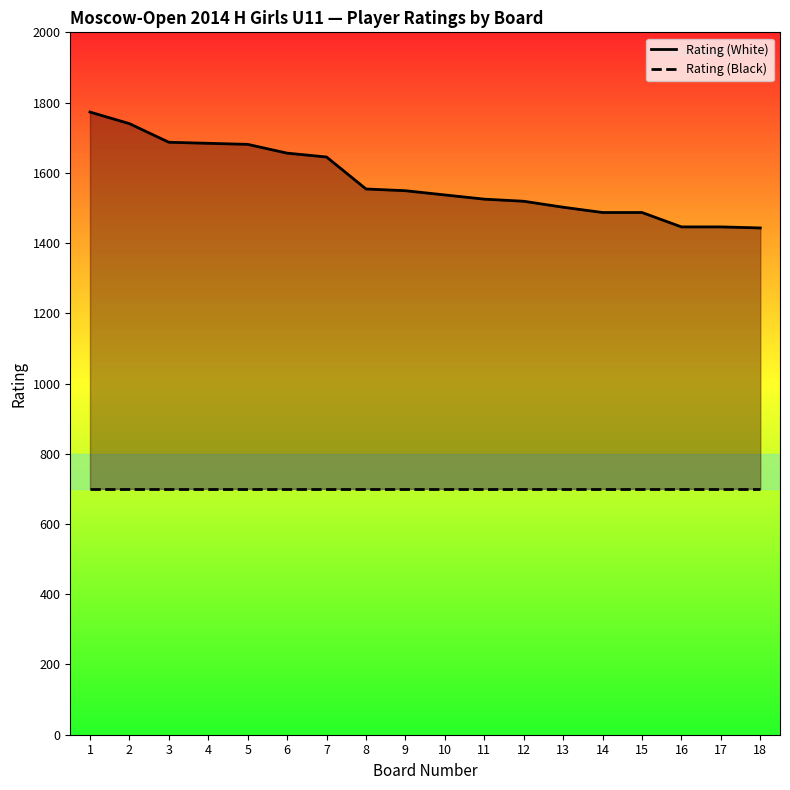

What is the smallest value displayed?

700